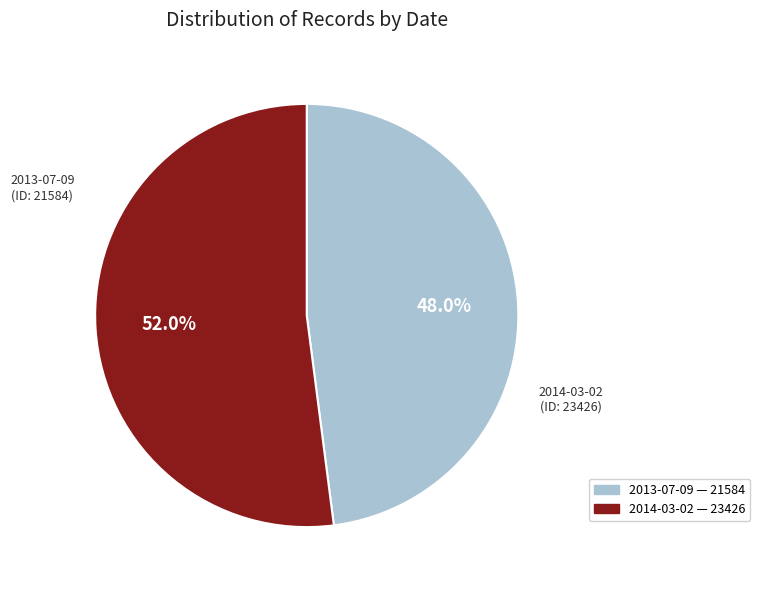

Count the number of slices in the pie.

2